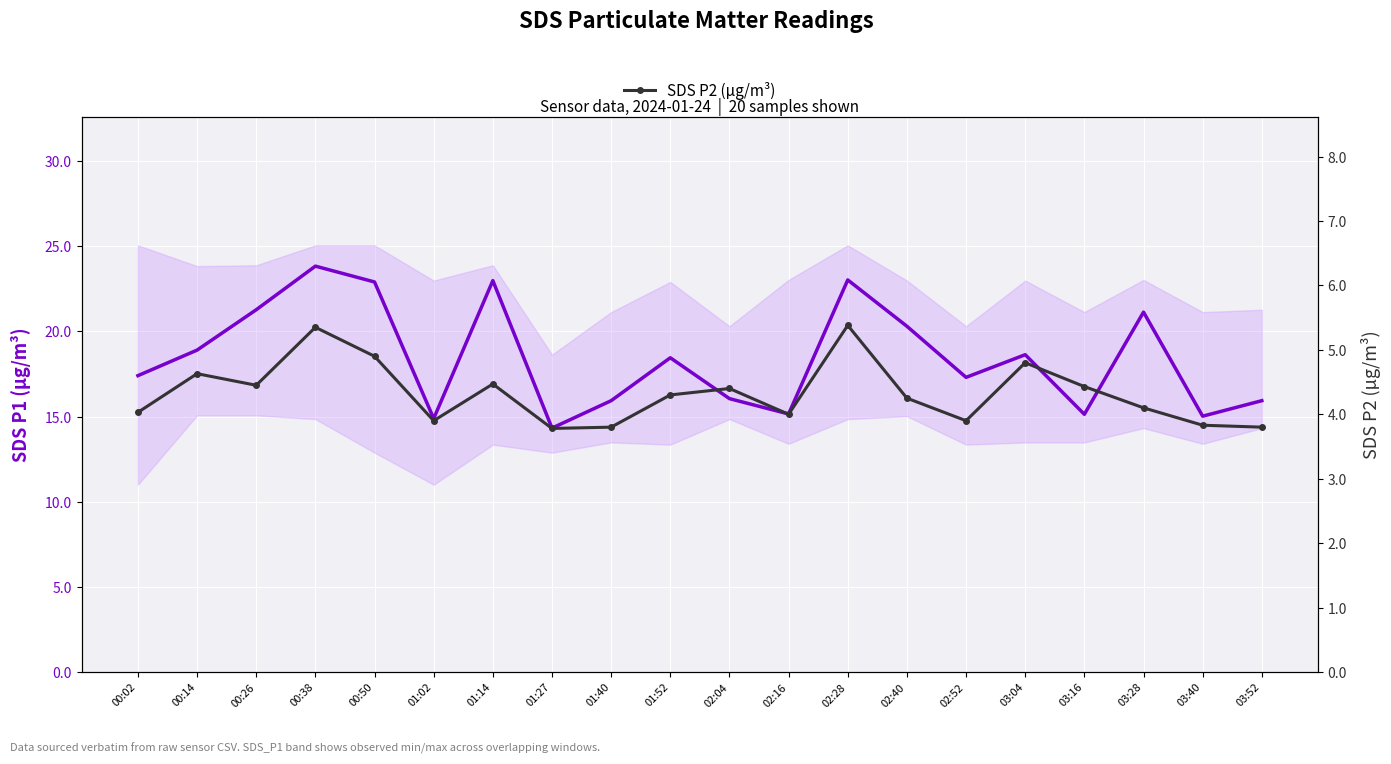

At which label does SDS P2 (µg/m³) first exceed 4?

00:02